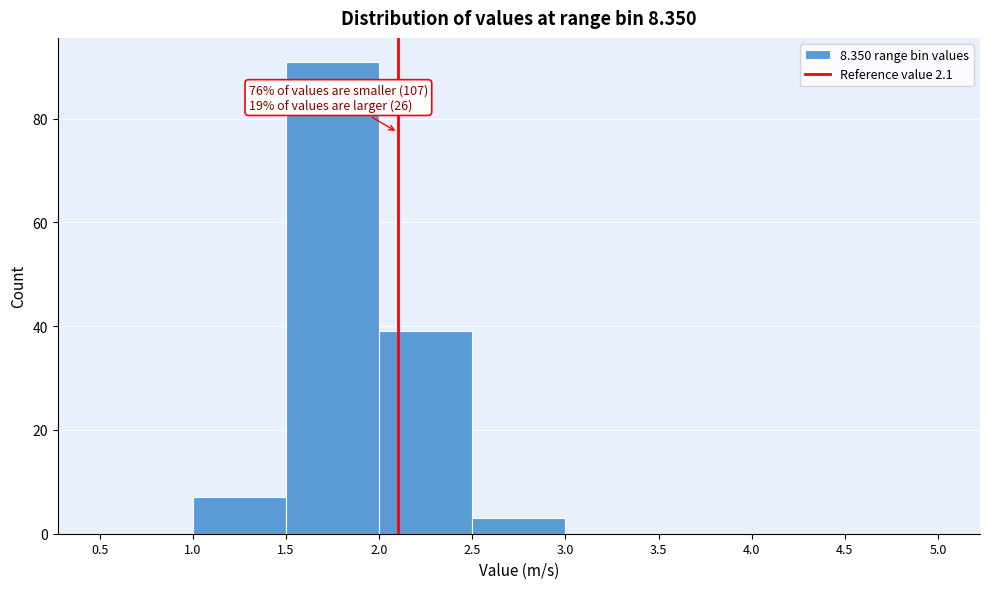

Over which range of the x-axis is the bar tallest?

1.5 to 2.0